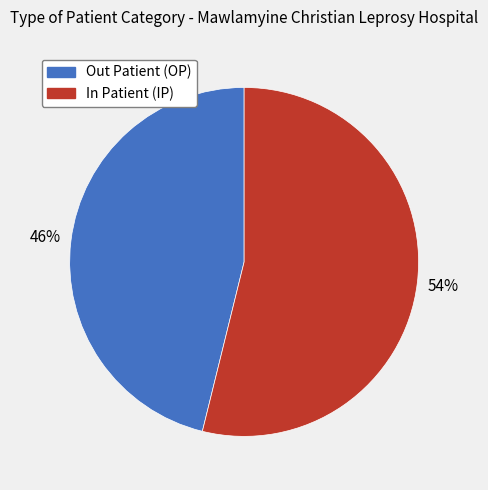

Is there a majority slice in this chart?

Yes